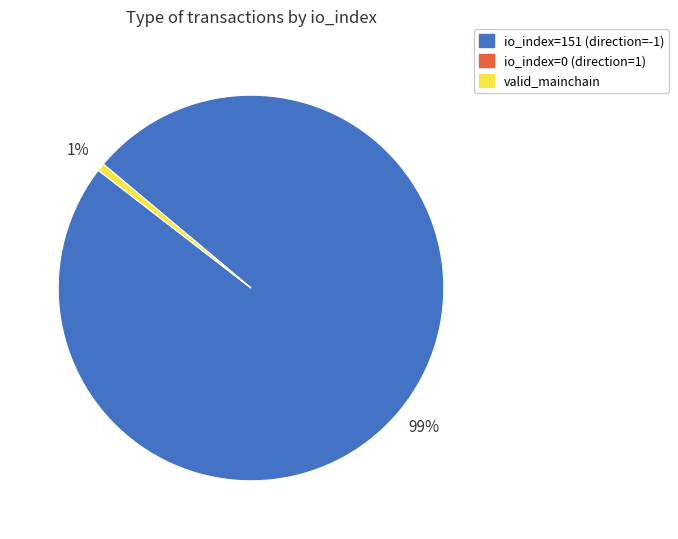

To the nearest percent, what is the combined percentage of valid_mainchain and io_index=151 (direction=-1)?

100%